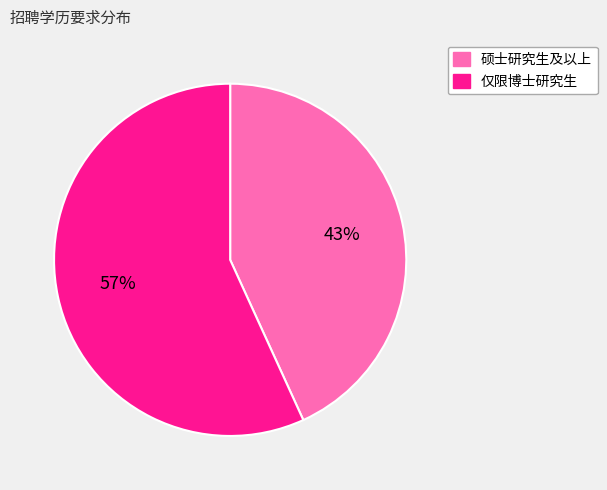

True or false: 硕士研究生及以上 accounts for 56% of the total.

False